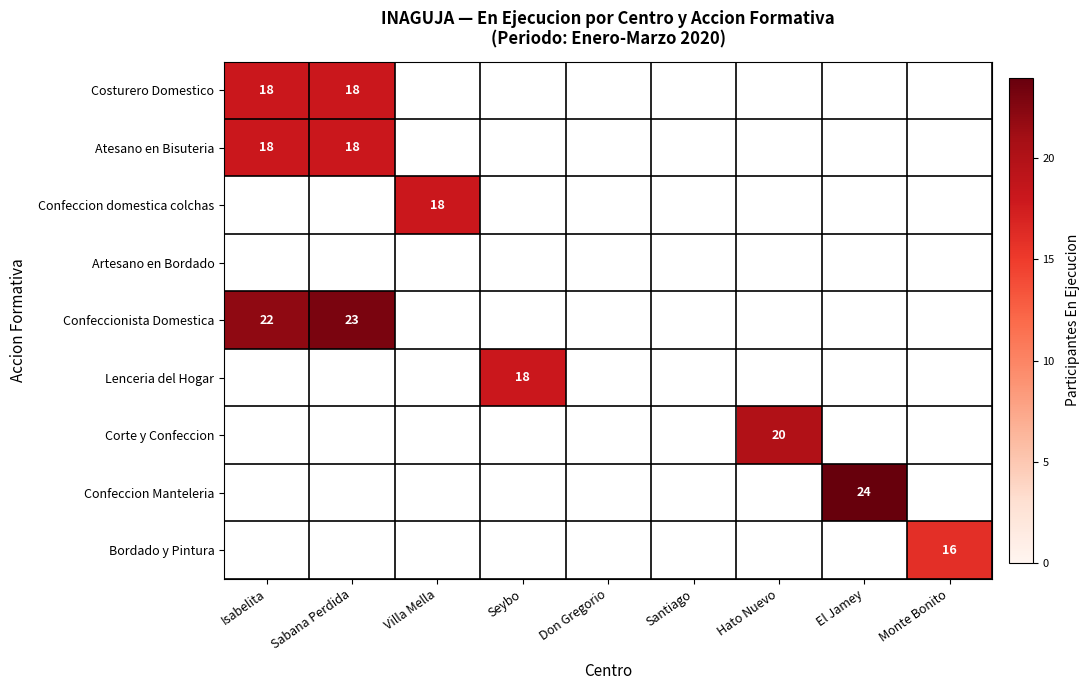

Is it true that Bordado y Pintura equals 26 at Monte Bonito?

False